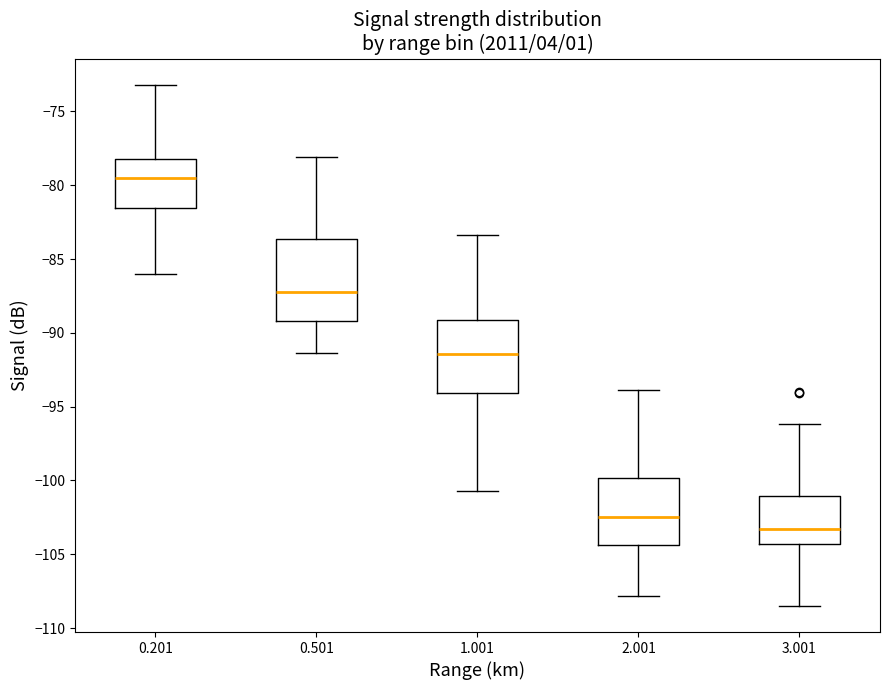

Reading left to right, read every box against the y-axis: the position of its median line, the range the box covers, and the ends of its whiskers. The values are not printed on the chart, so give them approximately, as read against the axis.

0.201: median -79.5, box -81.5 to -78.0, whiskers -86.0 to -73.0
0.501: median -87.0, box -89.0 to -83.5, whiskers -91.5 to -78.0
1.001: median -91.5, box -94.0 to -89.0, whiskers -100.5 to -83.5
2.001: median -102.5, box -104.5 to -100.0, whiskers -108.0 to -94.0
3.001: median -103.5, box -104.5 to -101.0, whiskers -108.5 to -96.0